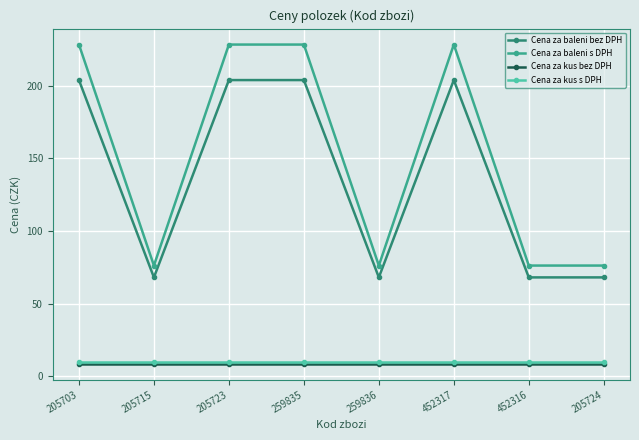

What are all the series names shown in the legend?

Cena za baleni bez DPH, Cena za baleni s DPH, Cena za kus bez DPH, Cena za kus s DPH